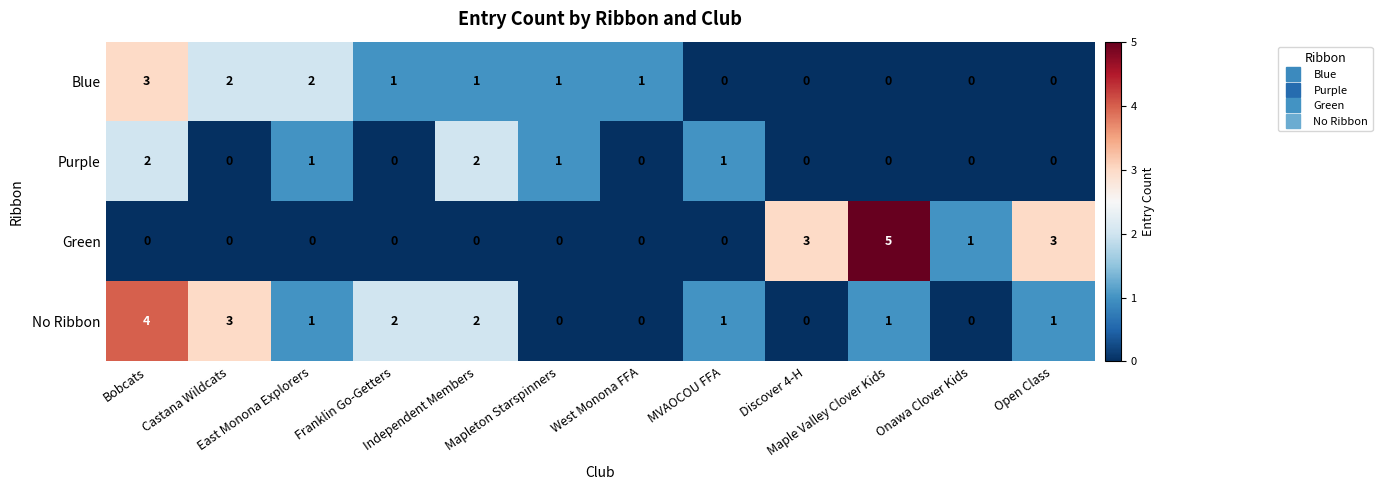

Which series has the largest total across all categories?

No Ribbon